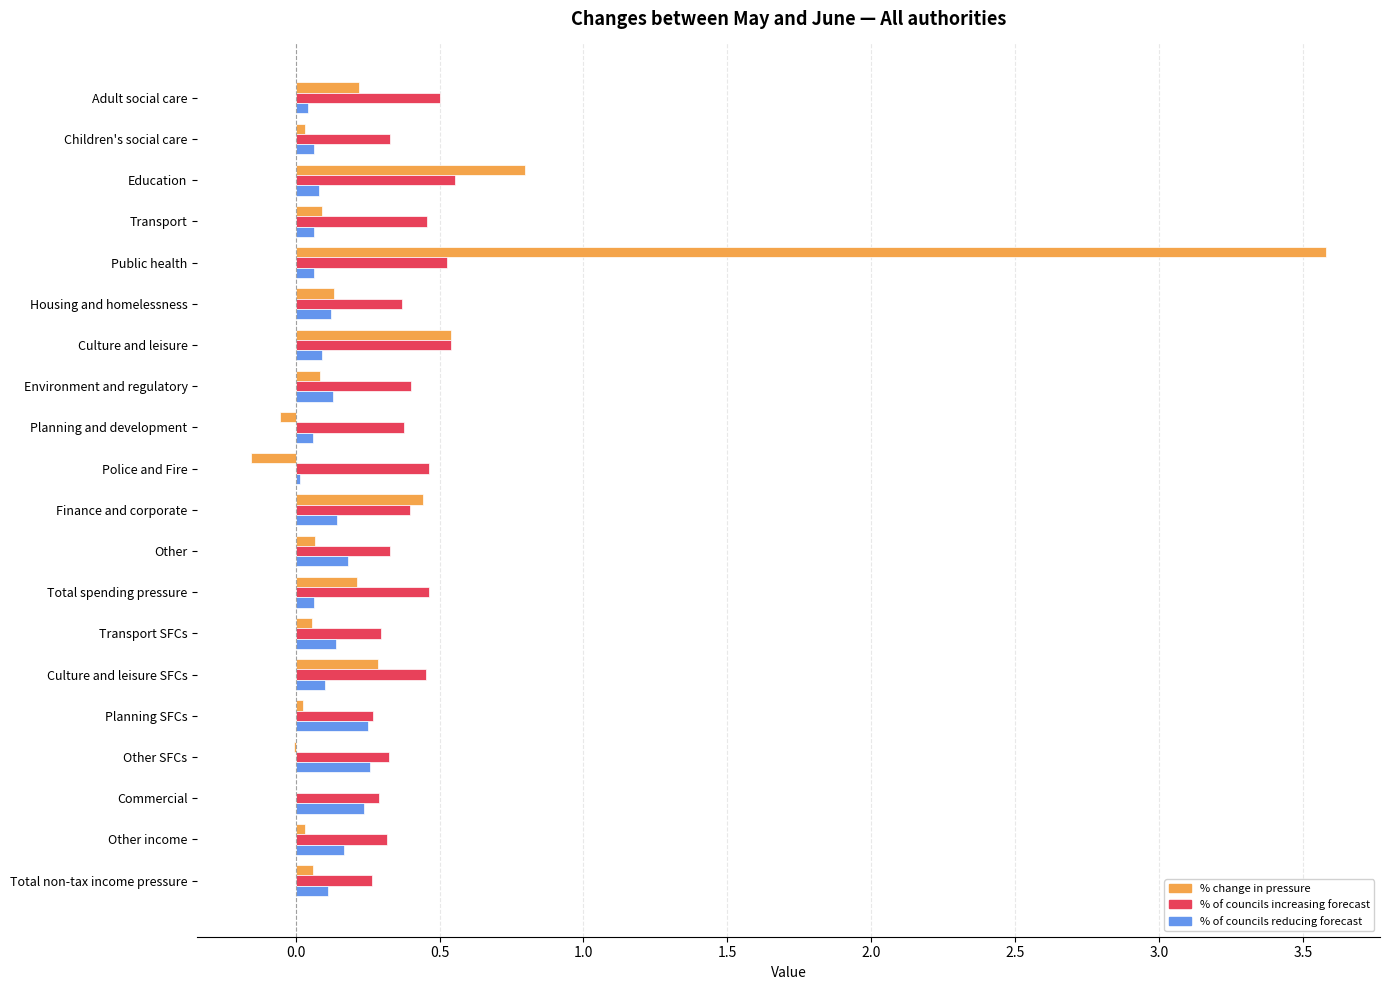

What is the sum of all % of councils increasing forecast values?

7.9